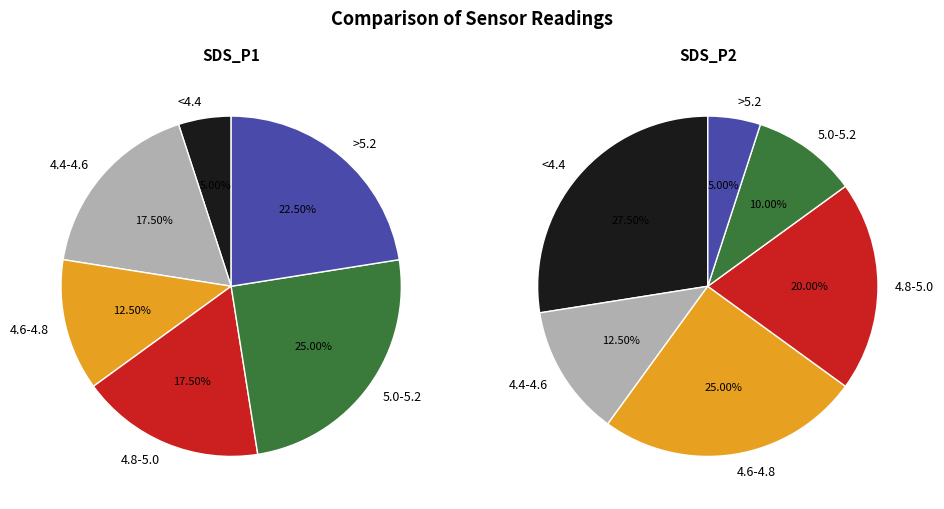

The 2 slice represents 5% of the pie. True or false?

False